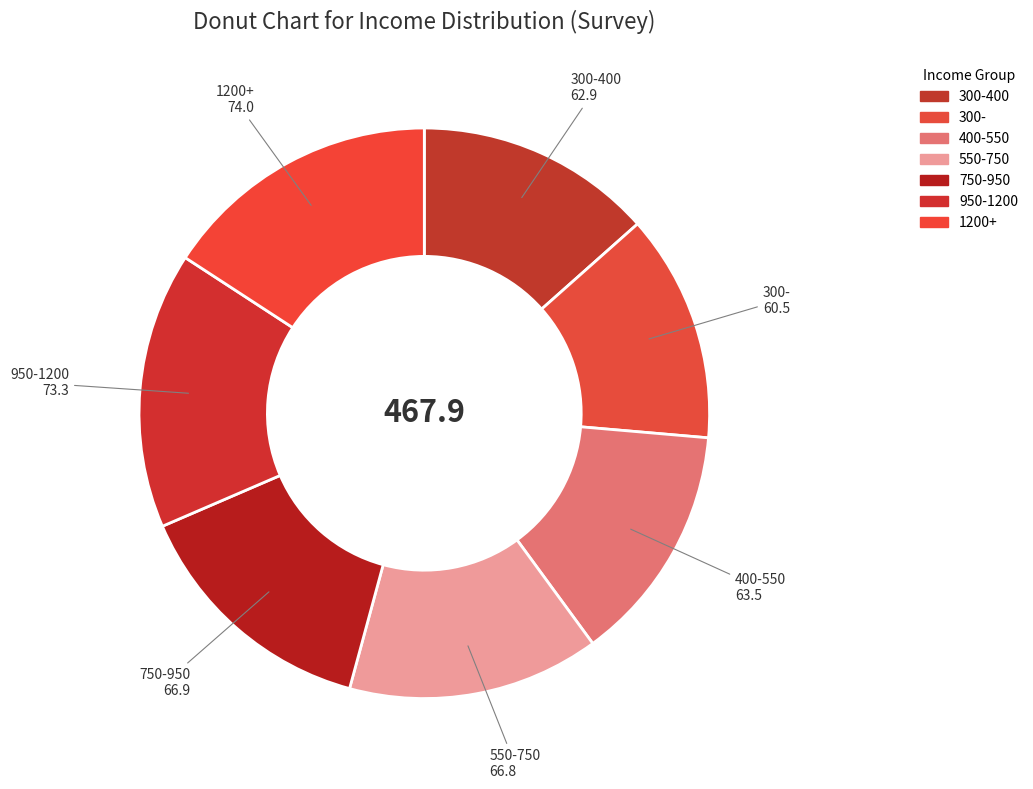

Count the number of slices in the pie.

7